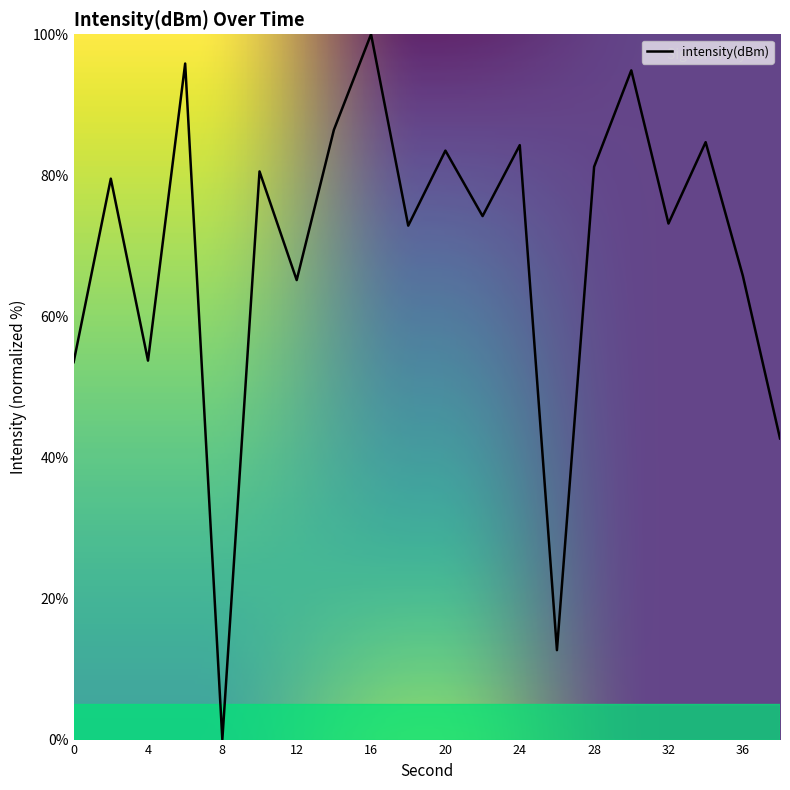

What is the difference between the maximum and minimum values?

100.0